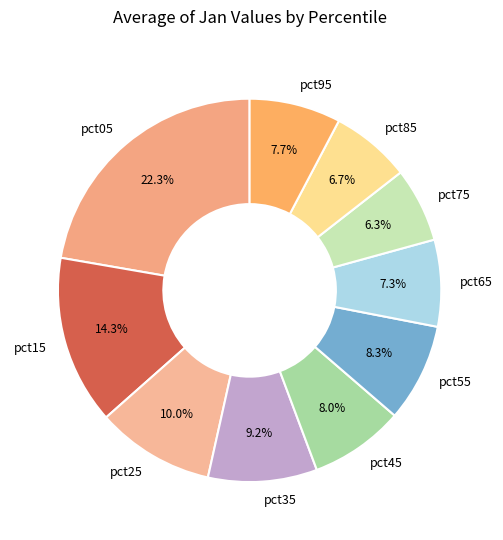

Which slice is the largest?

pct05